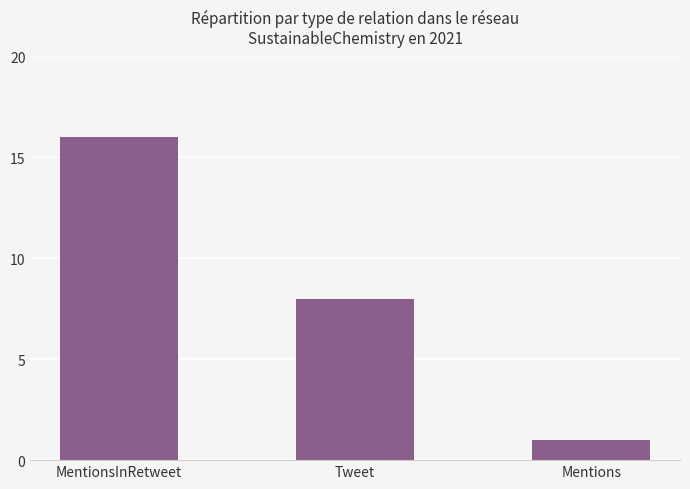

What is the change in value from MentionsInRetweet to Tweet?

-8